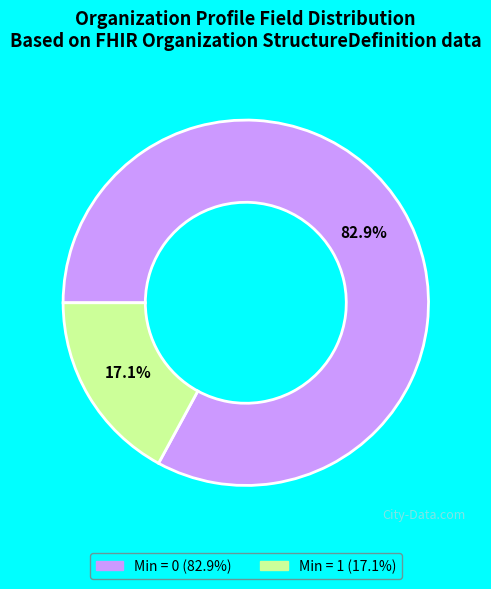

Is there any slice that represents more than half of the pie?

Yes